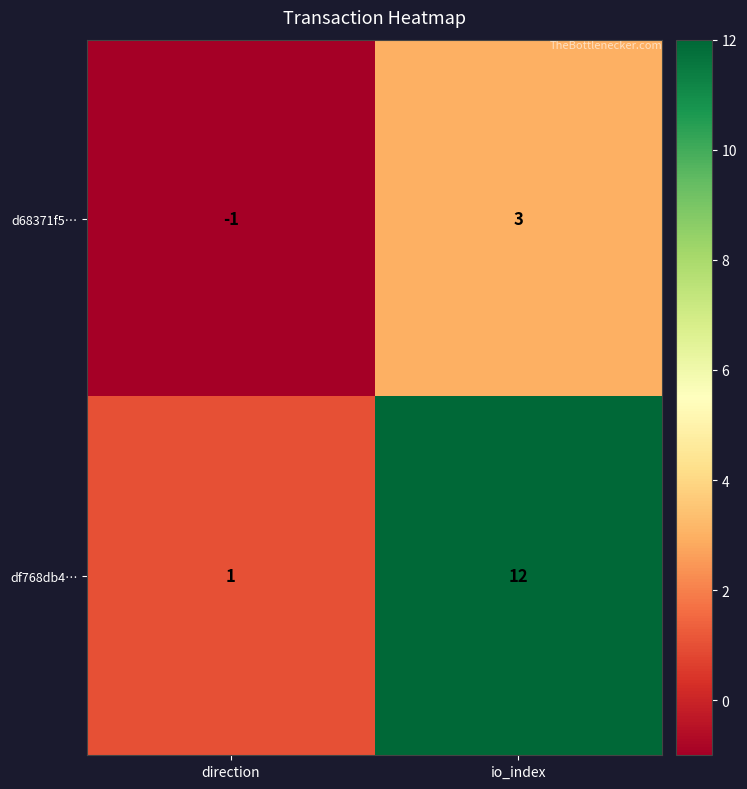

At which category does the chart reach its peak across all series?

io_index